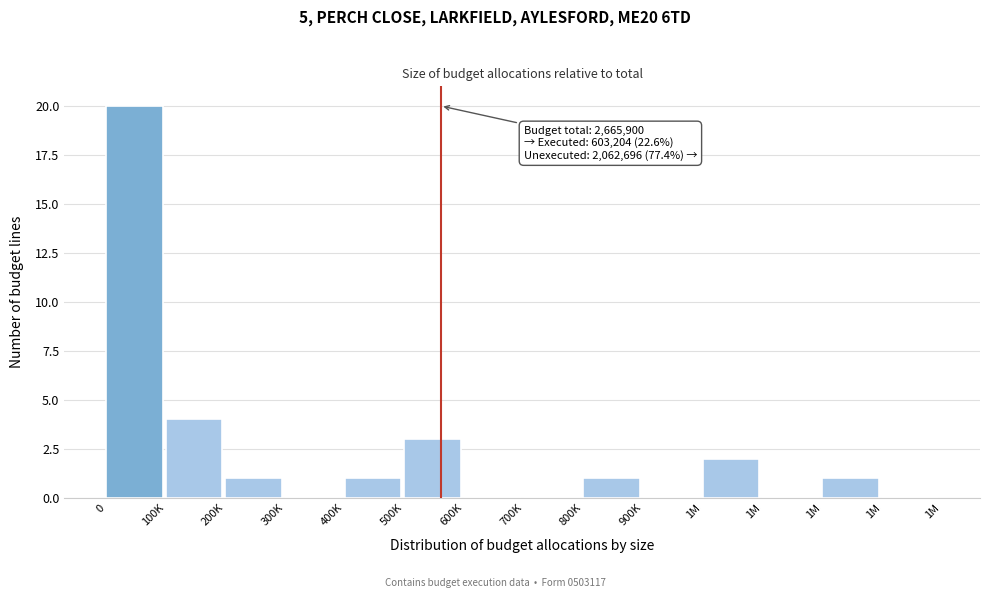

How many distinct data groups are displayed?

1